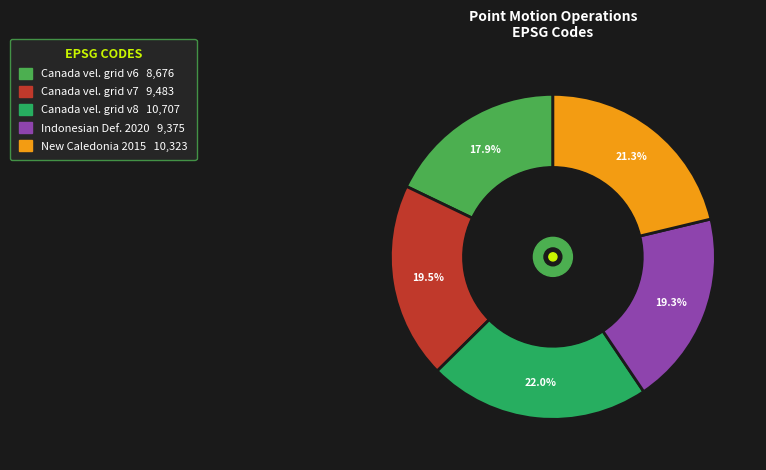

Does any single category account for the majority?

No